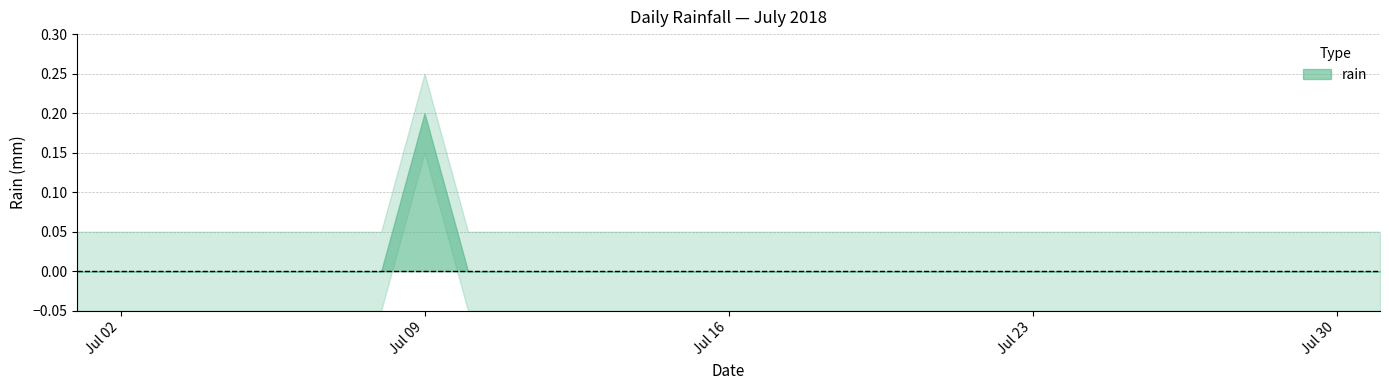

How many points are higher than both their immediate neighbors (excluding endpoints)?

1